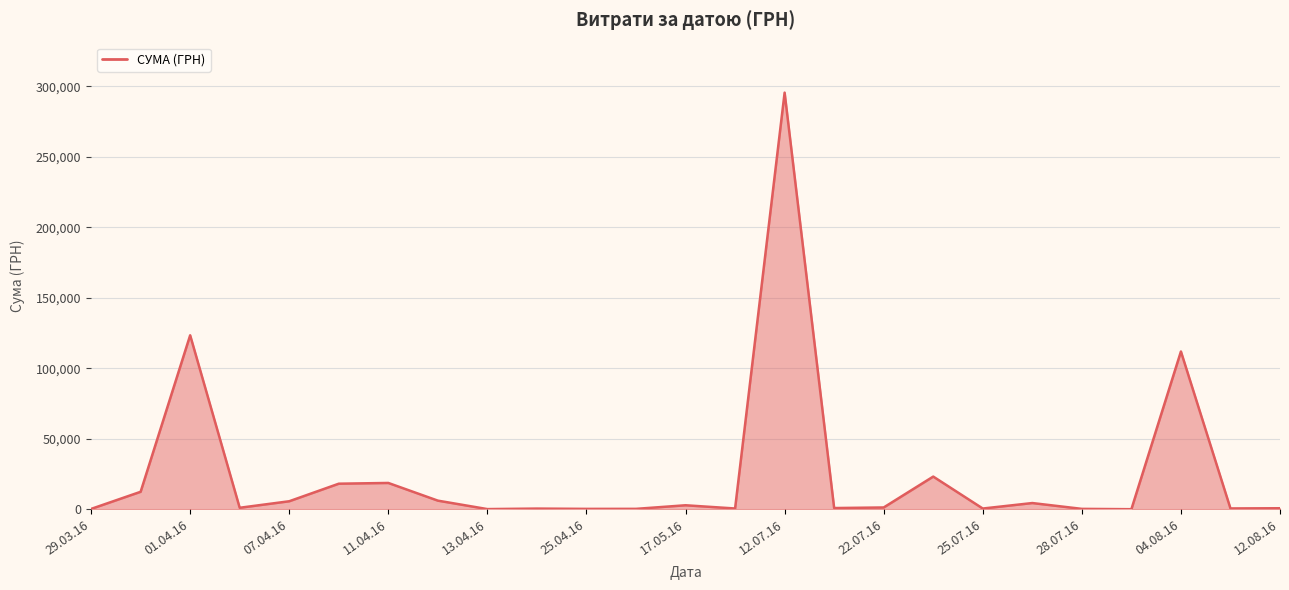

What is the greatest value displayed?

295638.6